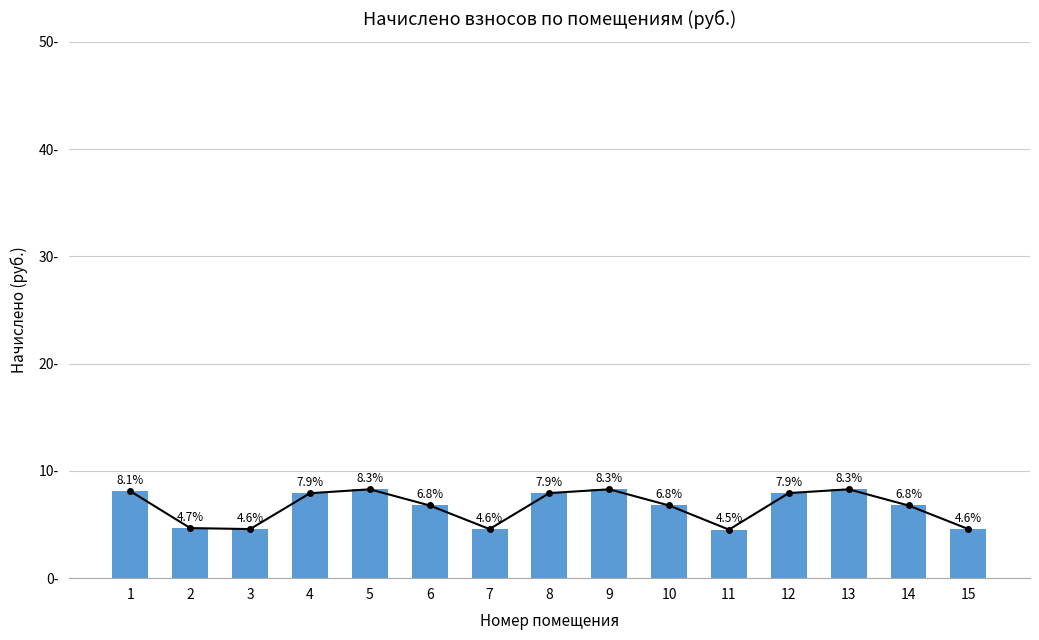

Reading right to left, list all the values displayed in this chart.

4.6	6.8	8.3	7.9	4.5	6.8	8.3	7.9	4.6	6.8	8.3	7.9	4.6	4.7	8.1